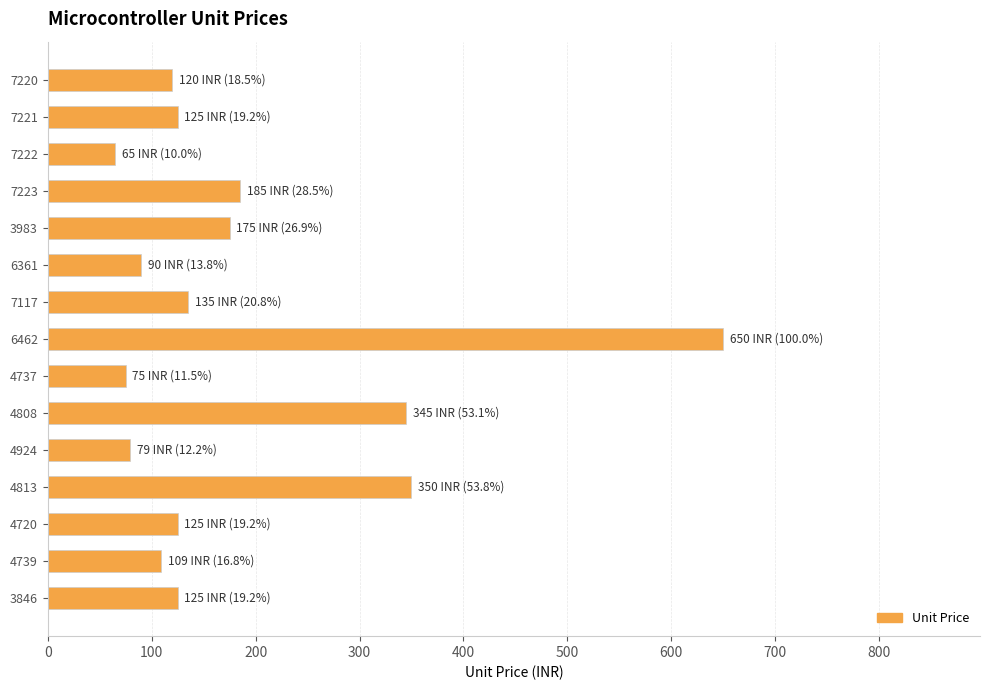

What is the change in value from 7220 to 6462?

+530